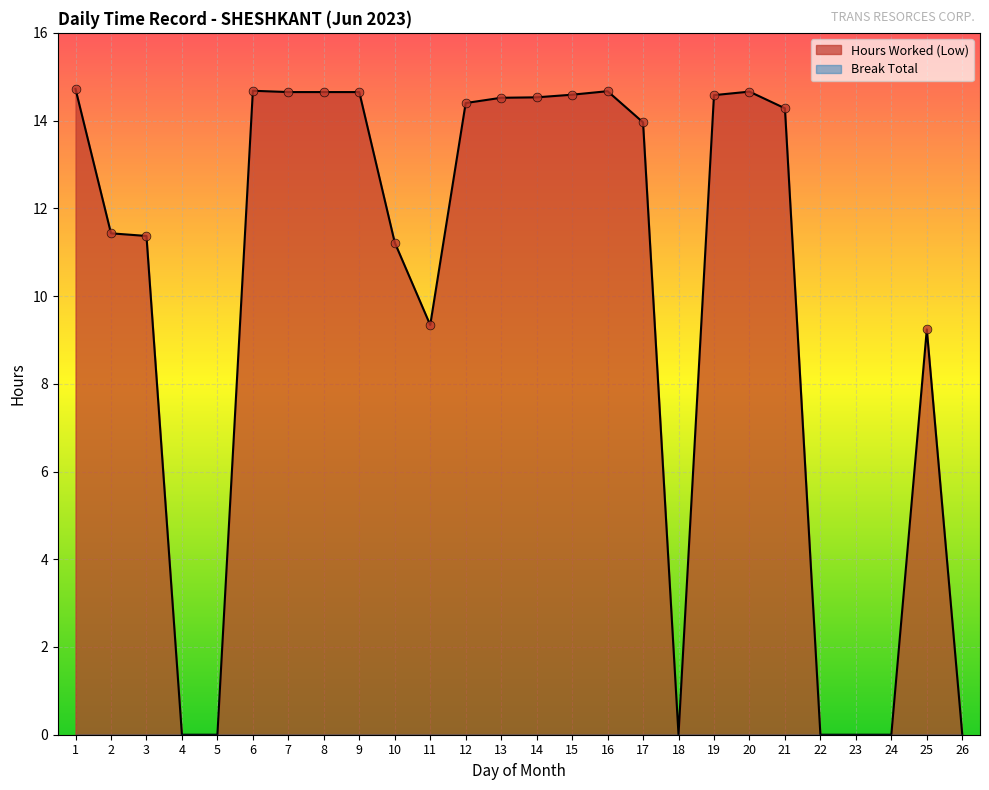

What is the change in value from 3 to 22?

-11.4